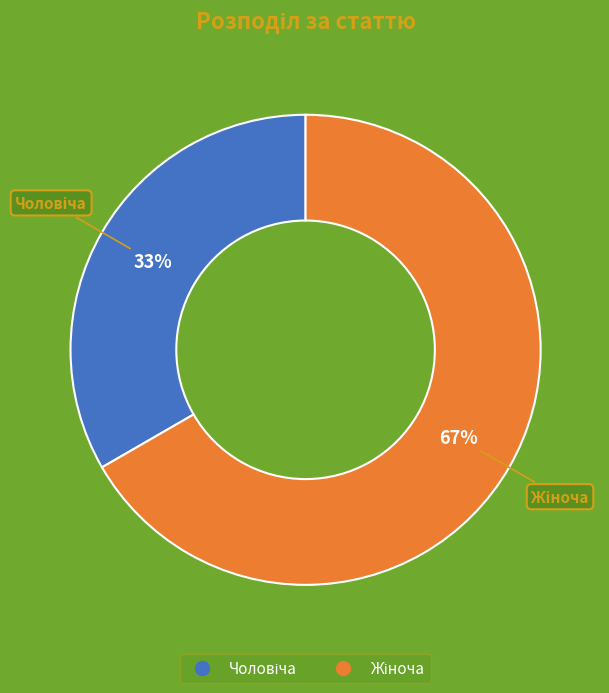

Count the number of slices in the pie.

2